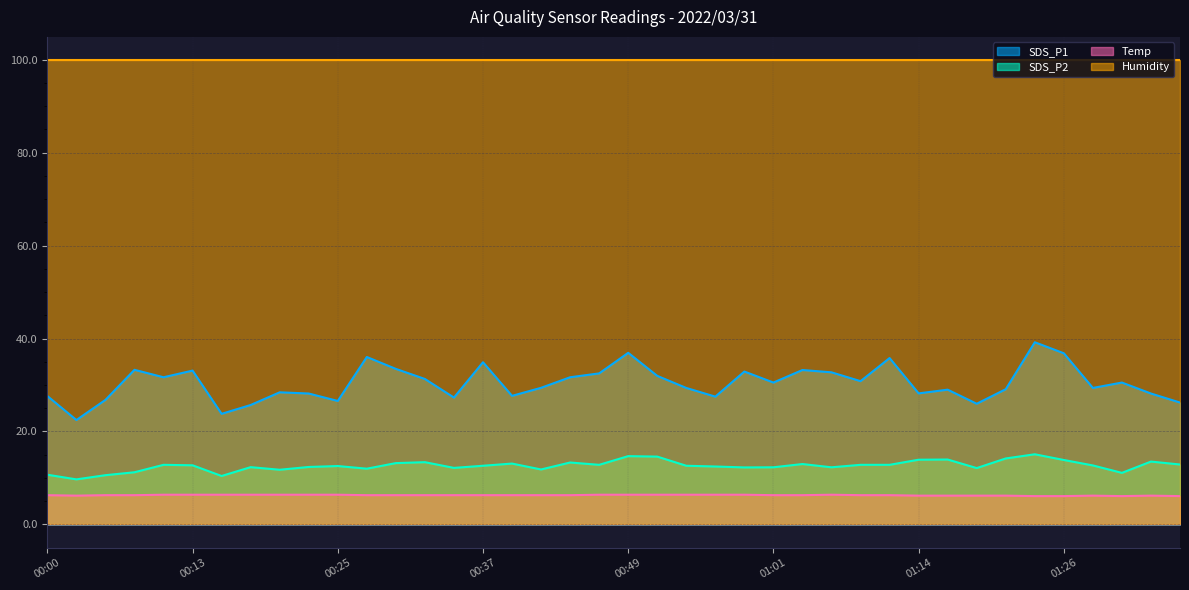

True or false: SDS_P2 and Temp intersect in this chart.

False